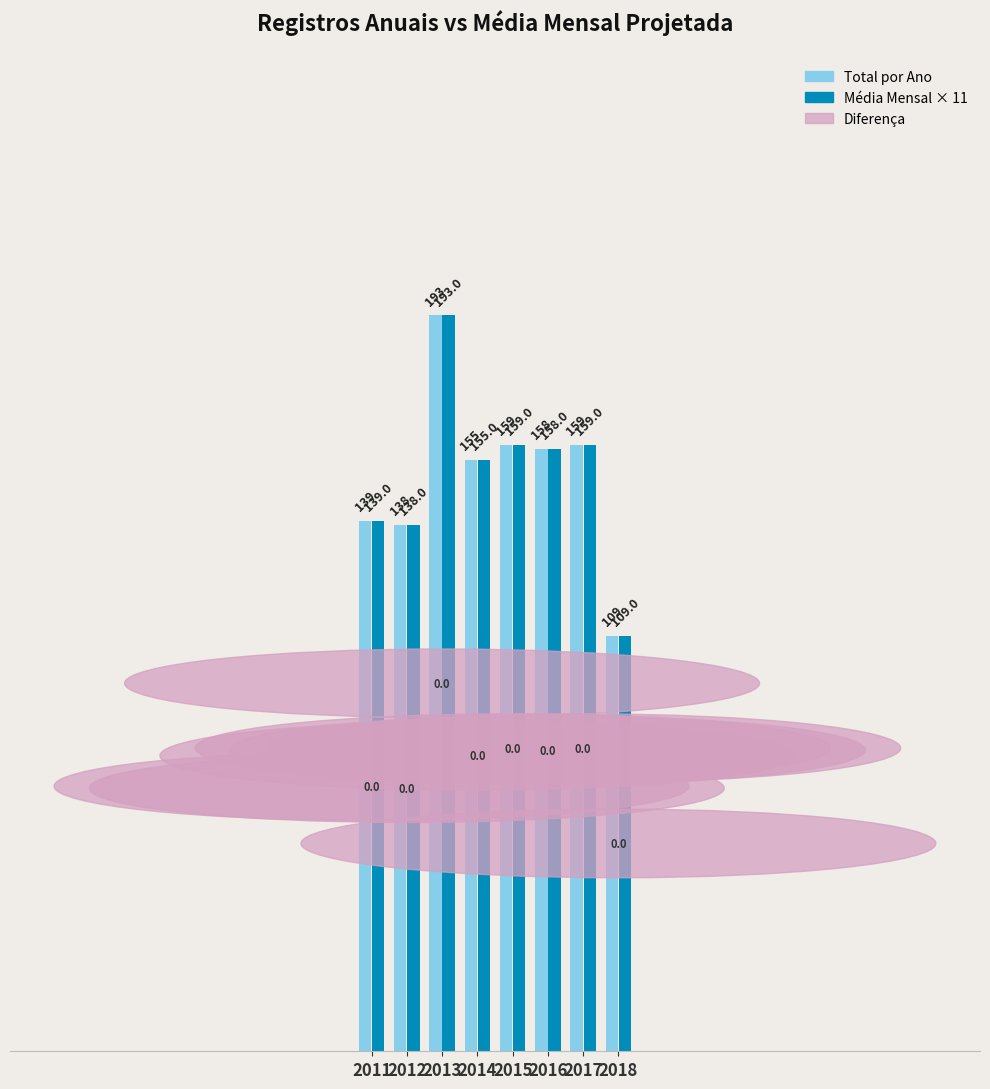

Is the value of Média Mensal × 11 at 2014 greater than the value of Total por Ano at 2011?

Yes